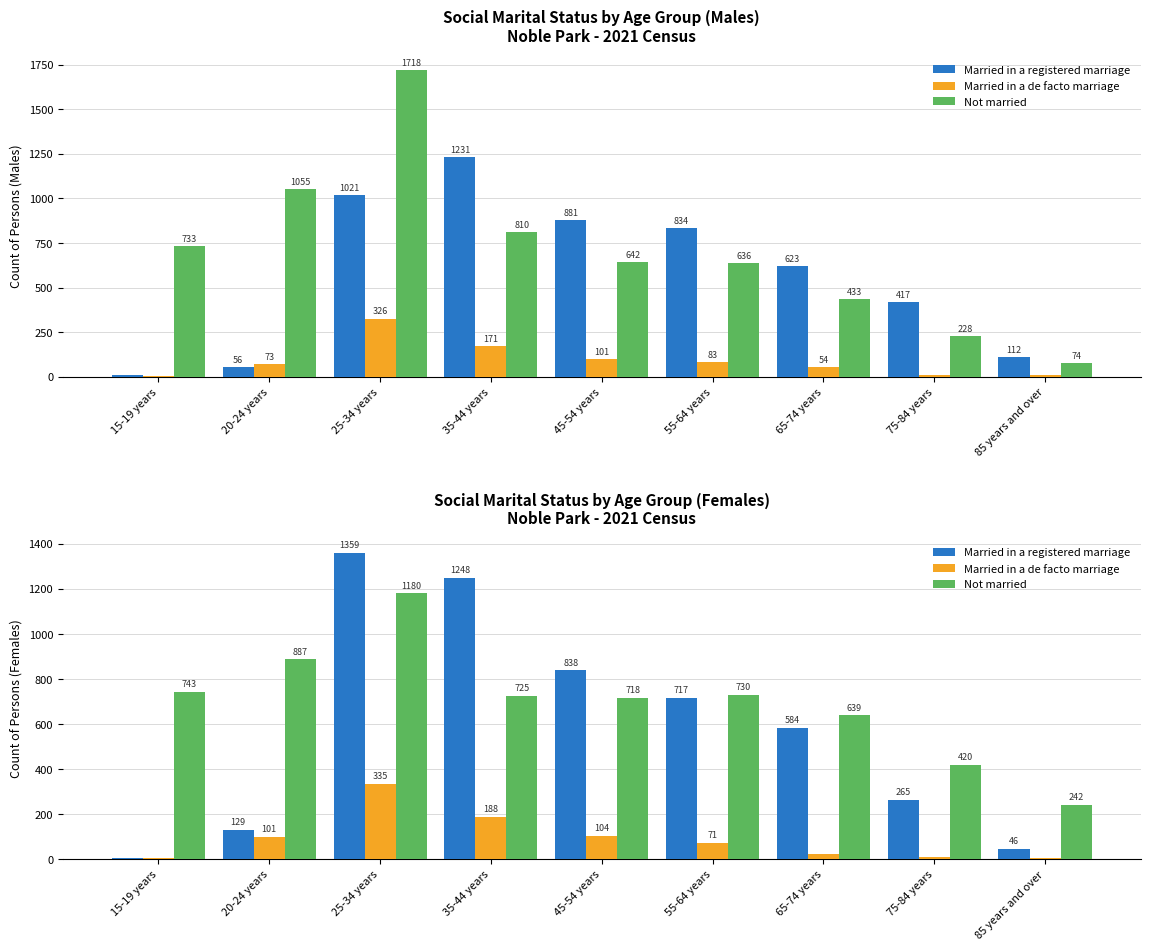

Which series has the largest range (max minus min)?

Married in a registered marriage